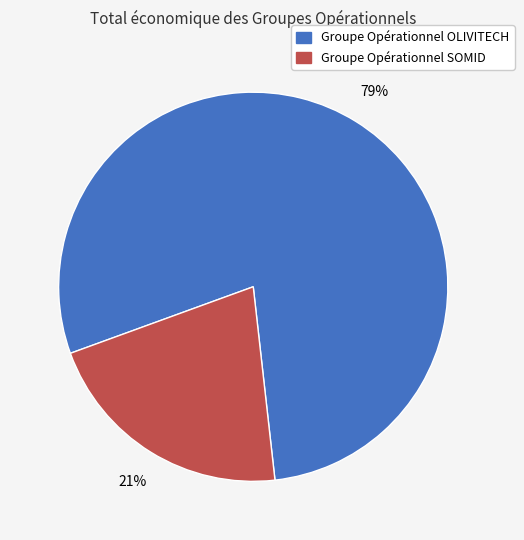

What is the ratio of the value at Groupe Opérationnel SOMID to the value at Groupe Opérationnel OLIVITECH?

0.3